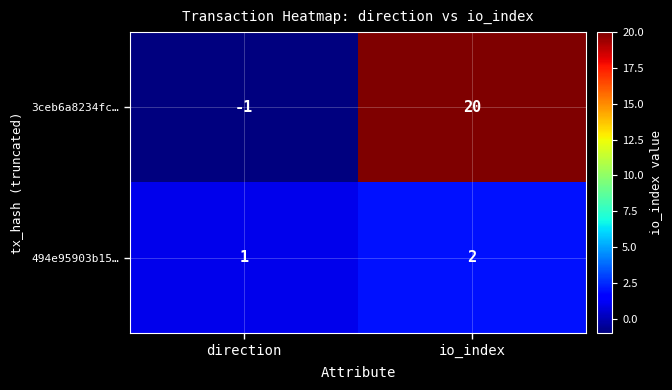

Rank the series at io_index from lowest to highest value.

494e95903b15…, 3ceb6a8234fc…